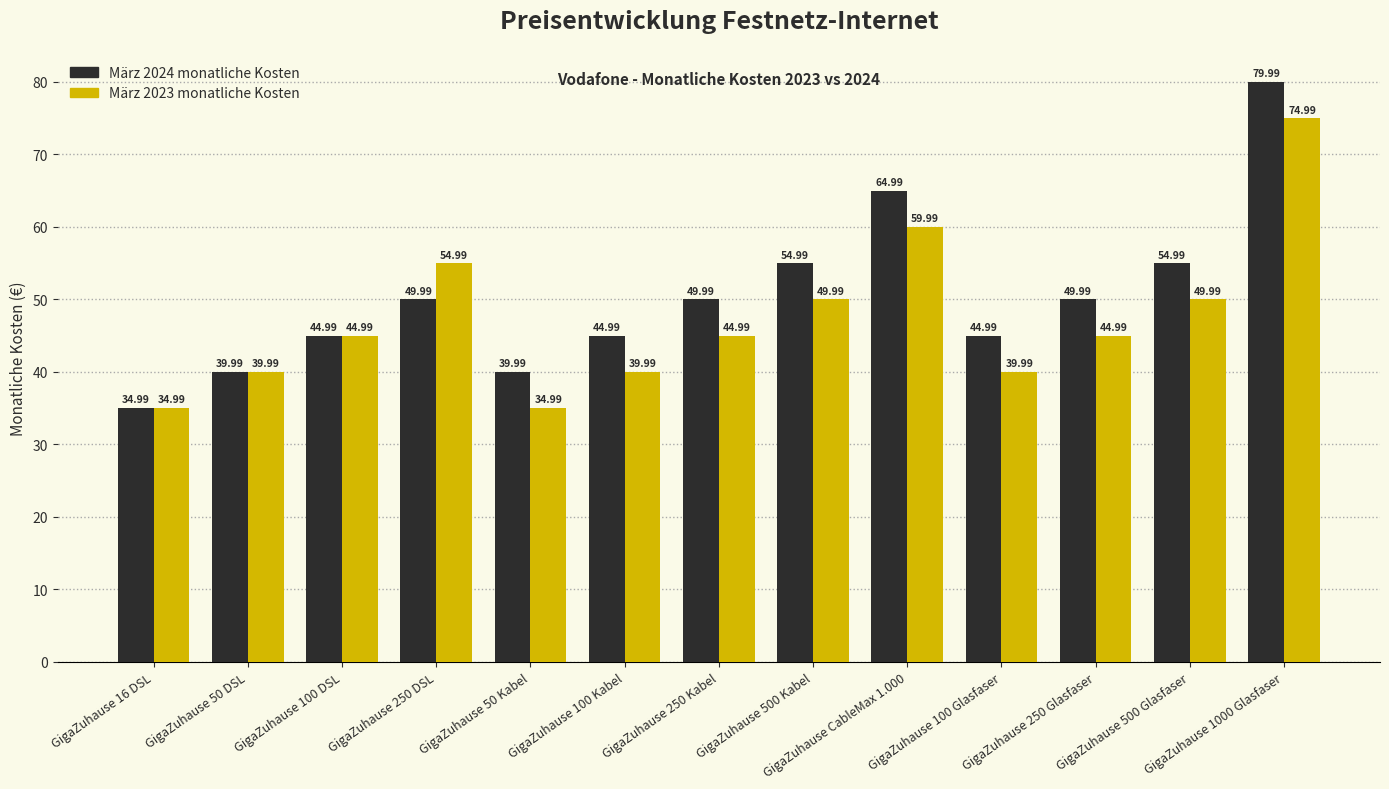

The März 2024 monatliche Kosten series shows 59.9 at GigaZuhause 50 Kabel. True or false?

False